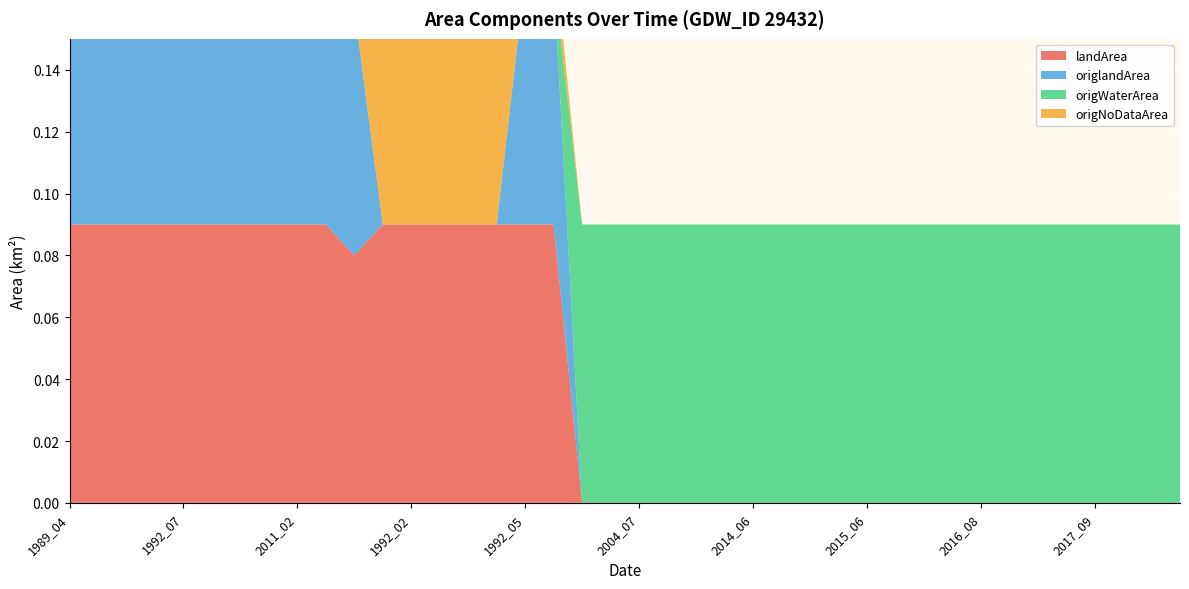

Reading left to right, extract all data points from this chart.

landArea: 0.1	0.1	0.1	0.1	0.1	0.1	0.1	0.1	0.1	0.1	0.1	0.1	0.1	0.1	0.1	0.1	0.1	0.1	0.0	0.0	0.0	0.0	0.0	0.0	0.0	0.0	0.0	0.0	0.0	0.0	0.0	0.0	0.0	0.0	0.0	0.0	0.0	0.0	0.0	0.0
origlandArea: 0.1	0.1	0.1	0.1	0.1	0.1	0.1	0.1	0.1	0.1	0.1	0.0	0.0	0.0	0.0	0.0	0.1	0.1	0.0	0.0	0.0	0.0	0.0	0.0	0.0	0.0	0.0	0.0	0.0	0.0	0.0	0.0	0.0	0.0	0.0	0.0	0.0	0.0	0.0	0.0
origWaterArea: 0.0	0.0	0.0	0.0	0.0	0.0	0.0	0.0	0.0	0.0	0.0	0.0	0.0	0.0	0.0	0.0	0.0	0.0	0.1	0.1	0.1	0.1	0.1	0.1	0.1	0.1	0.1	0.1	0.1	0.1	0.1	0.1	0.1	0.1	0.1	0.1	0.1	0.1	0.1	0.1
origNoDataArea: 0.0	0.0	0.0	0.0	0.0	0.0	0.0	0.0	0.0	0.0	0.0	0.1	0.1	0.1	0.1	0.1	0.0	0.0	0.0	0.0	0.0	0.0	0.0	0.0	0.0	0.0	0.0	0.0	0.0	0.0	0.0	0.0	0.0	0.0	0.0	0.0	0.0	0.0	0.0	0.0